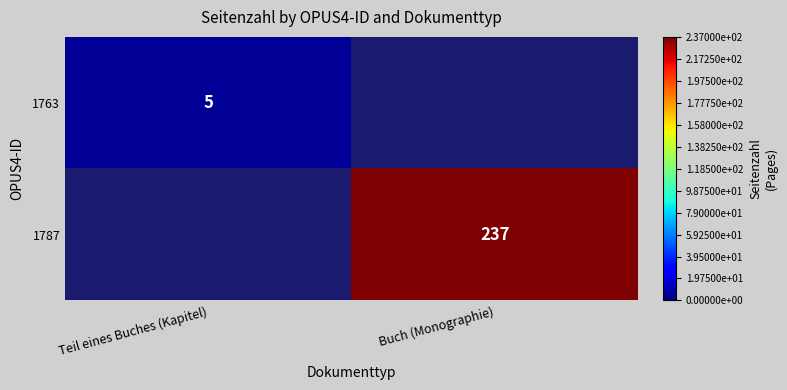

How many data points does each series have?

2